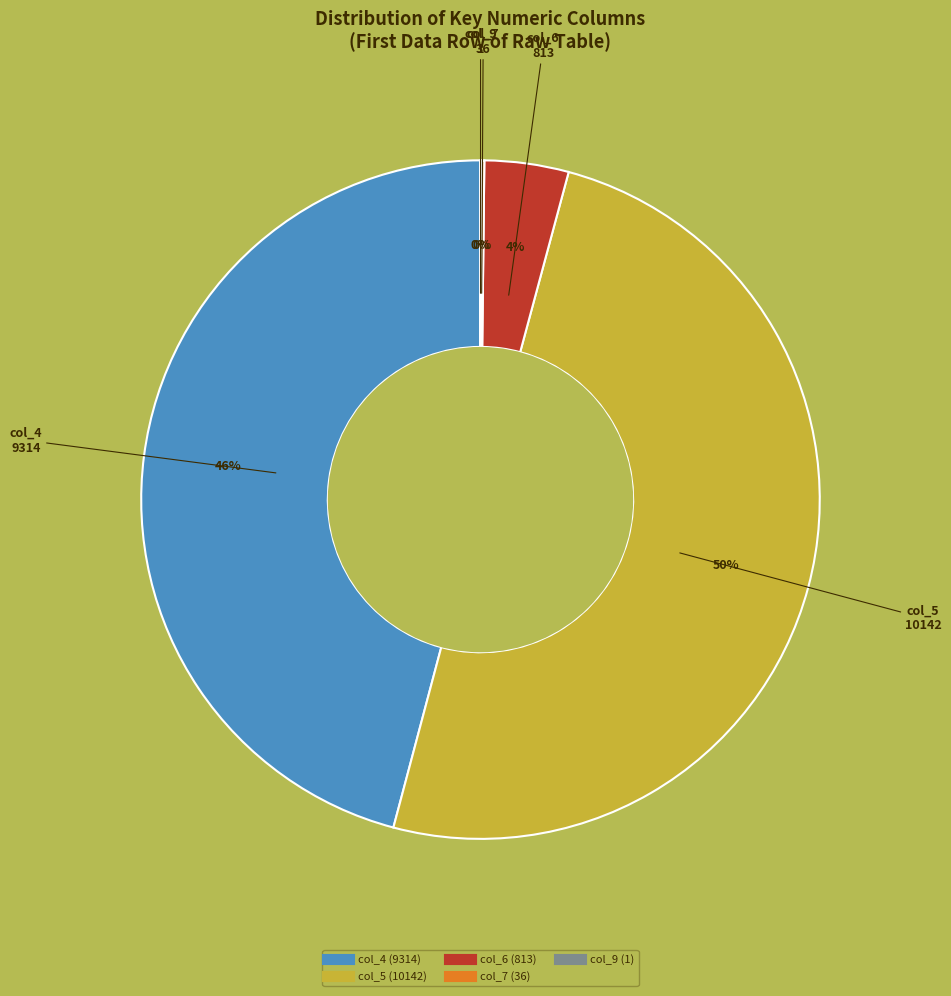

To the nearest percent, what is the difference between the largest and smallest slice percentages?

50%